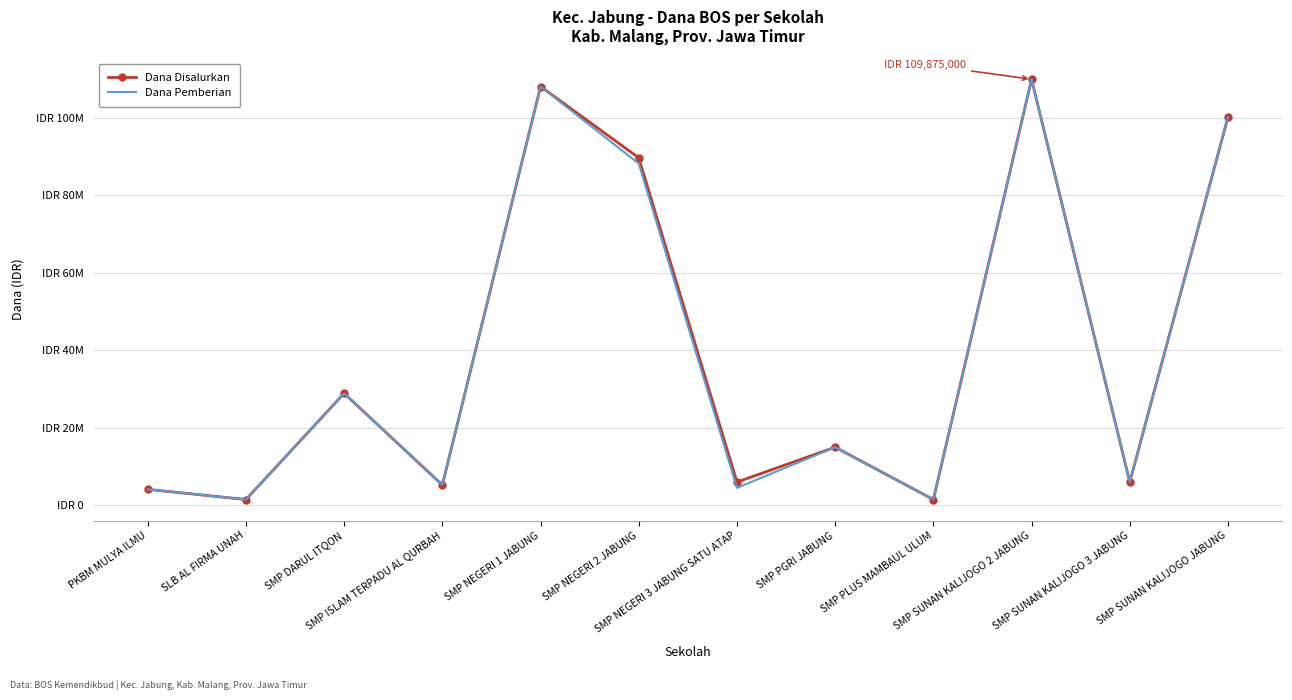

What is the lowest value of the Dana Pemberian series?

1500000